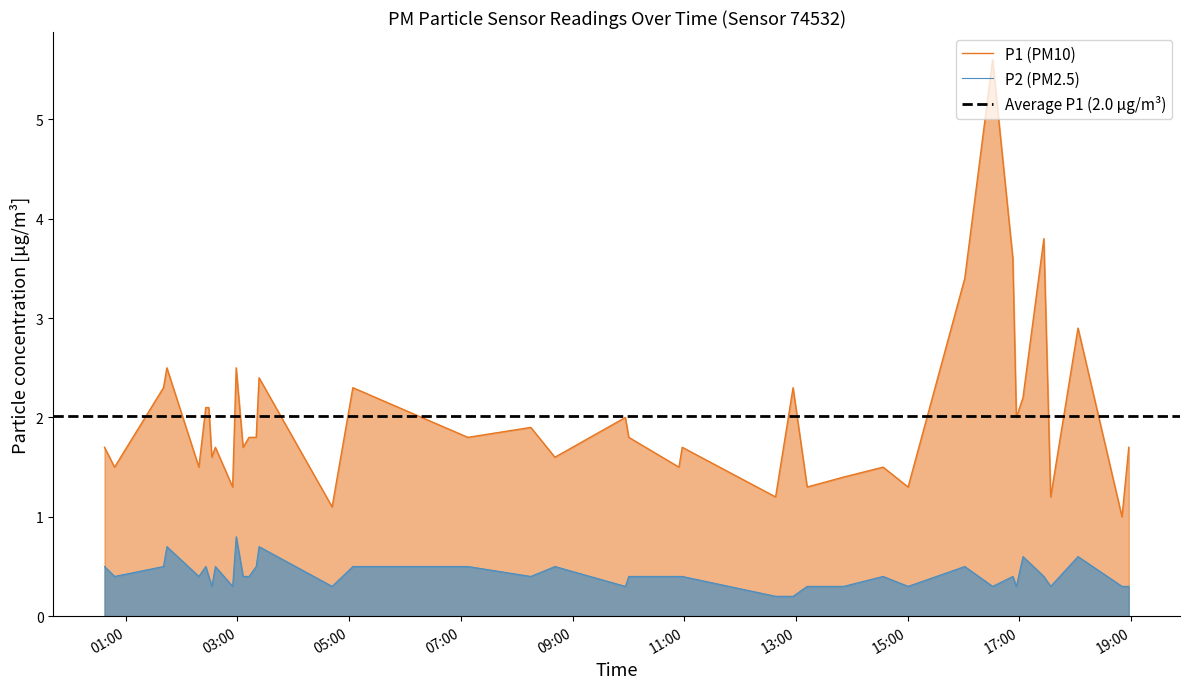

Which series has the largest total across all categories?

P1